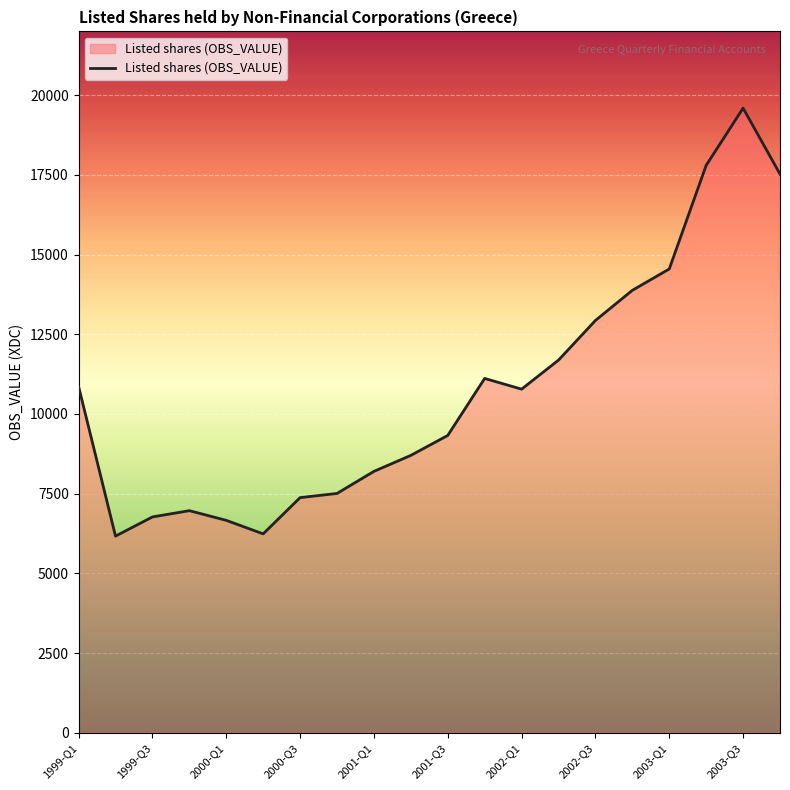

True or false: the data has more than 0 interior local peaks.

True